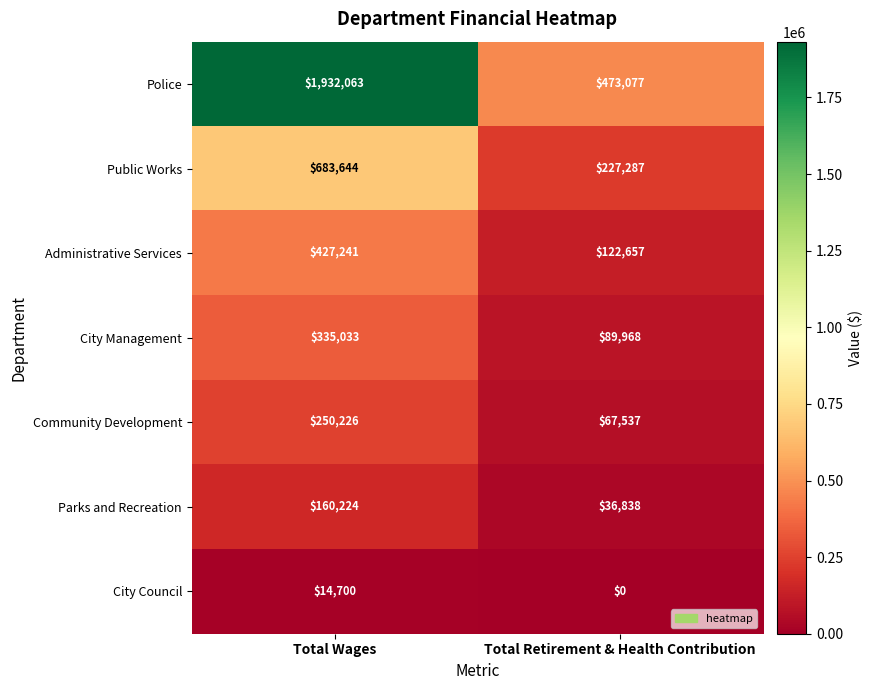

What is the spread (max minus min) of values at Total Retirement & Health Contribution?

473077